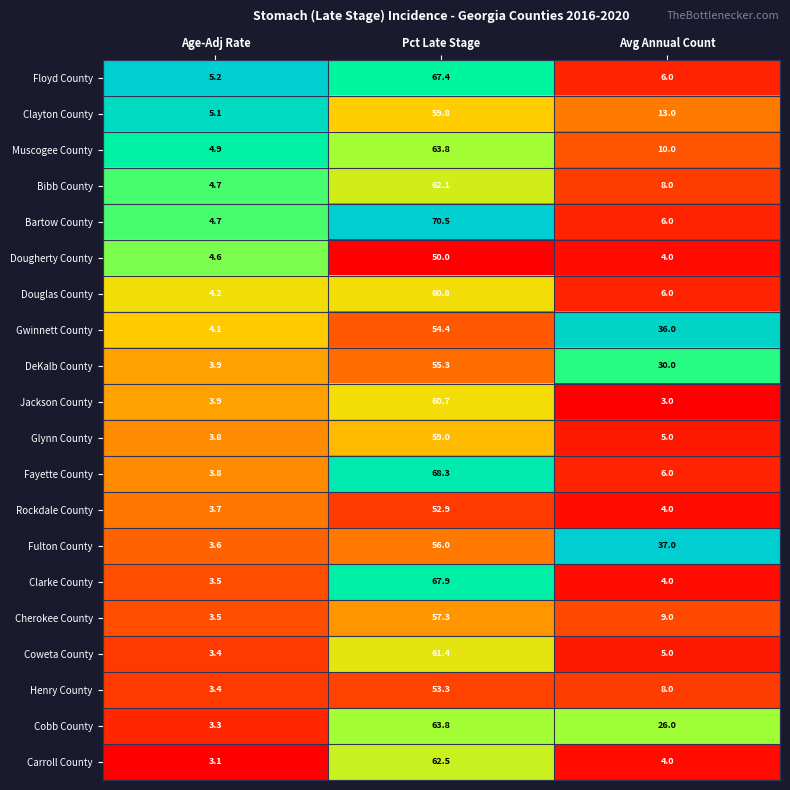

The value of Bibb County at Pct Late Stage is 62.1. True or false?

True